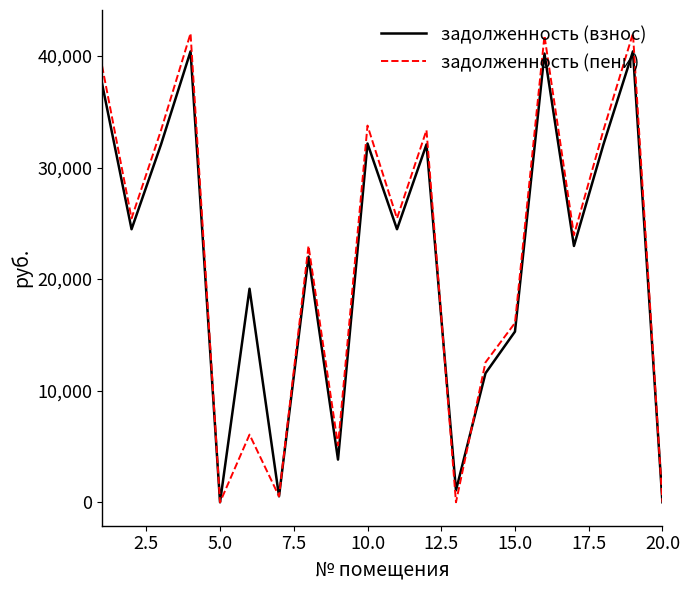

Which series has the largest range (max minus min)?

задолженность (пени)